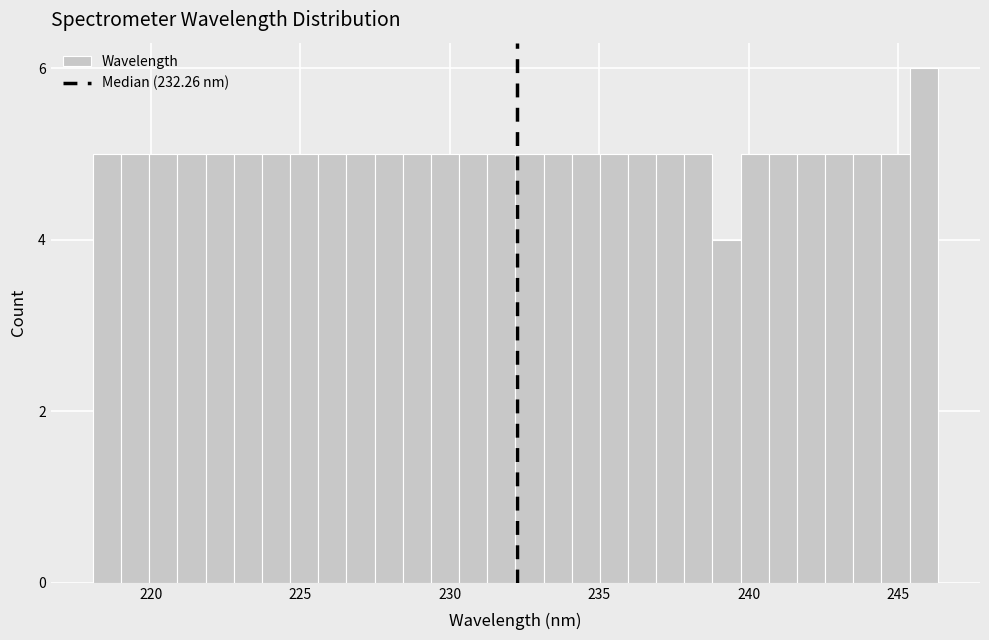

Read against the x-axis, roughly where is the centre of the tallest bar?

246.0